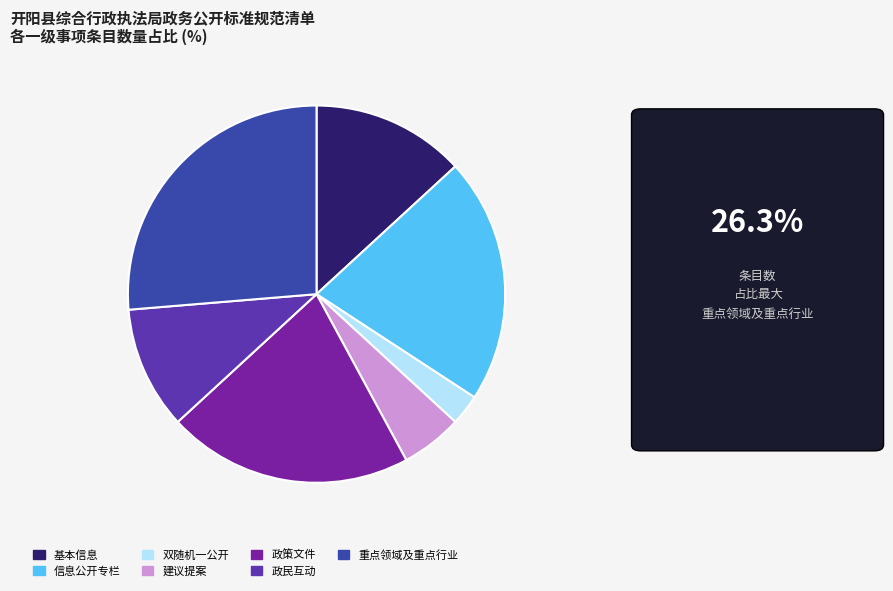

True or false: 基本信息 accounts for 1% of the total.

False